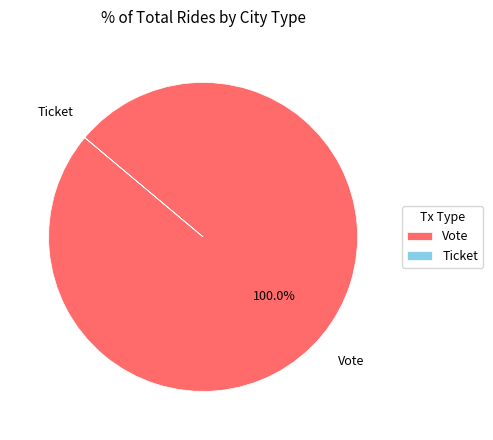

Is there a majority slice in this chart?

Yes